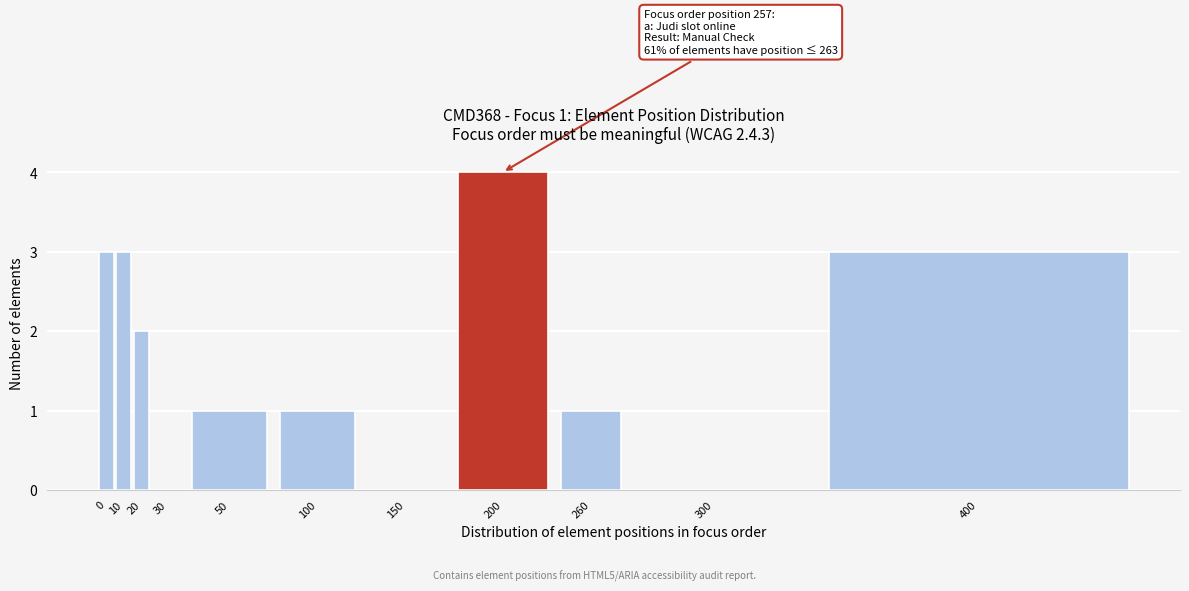

Reading right to left, extract all data points from this chart.

400=3	300=0	260=1	200=4	150=0	100=1	50=1	30=0	20=2	10=3	0=3